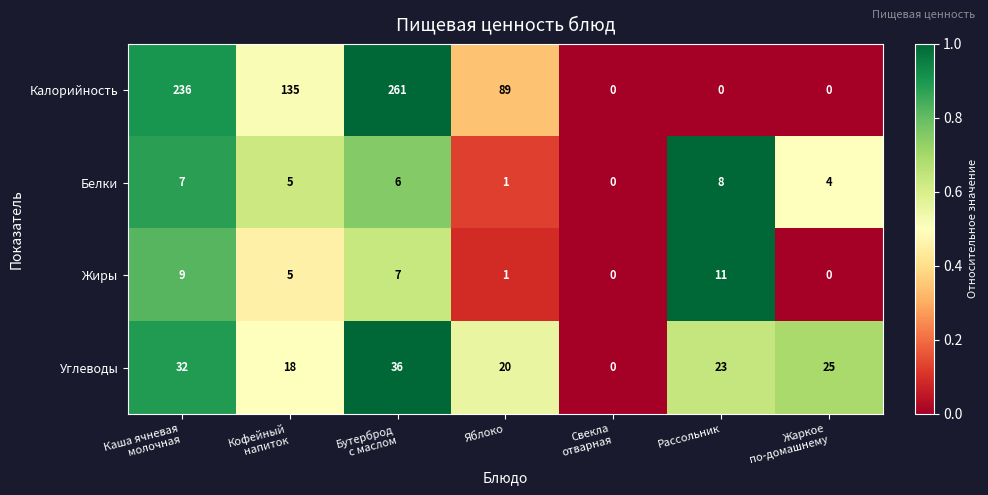

True or false: Углеводы has a value of 20 at Яблоко.

True